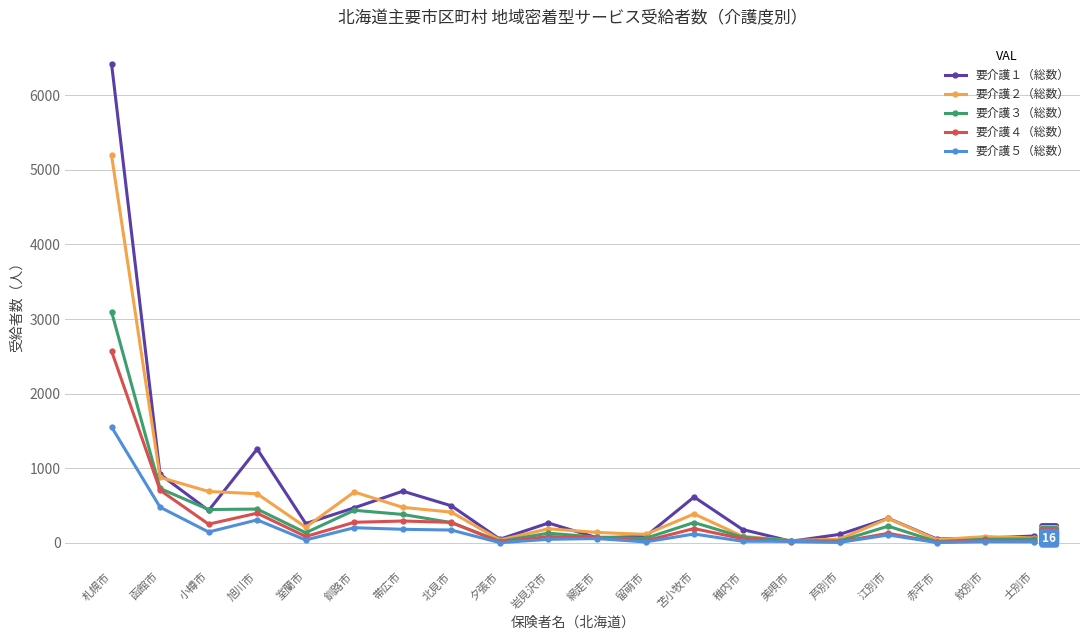

How many series are shown in this chart?

5